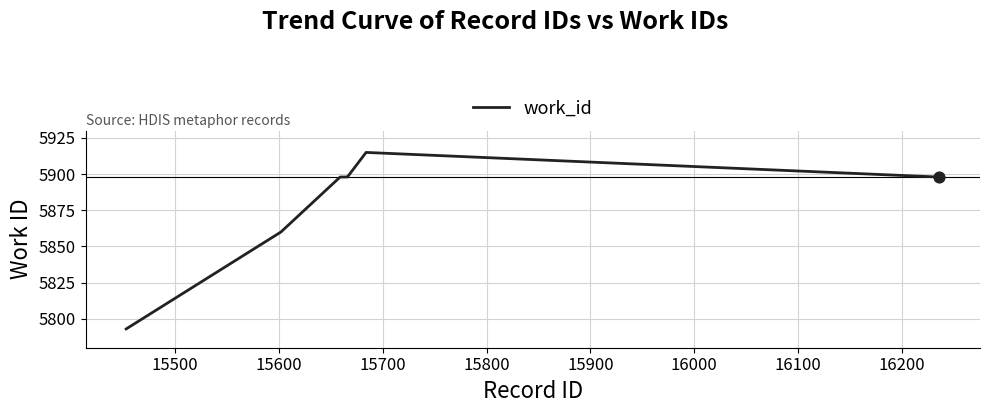

What is the difference between the maximum and minimum values?

122